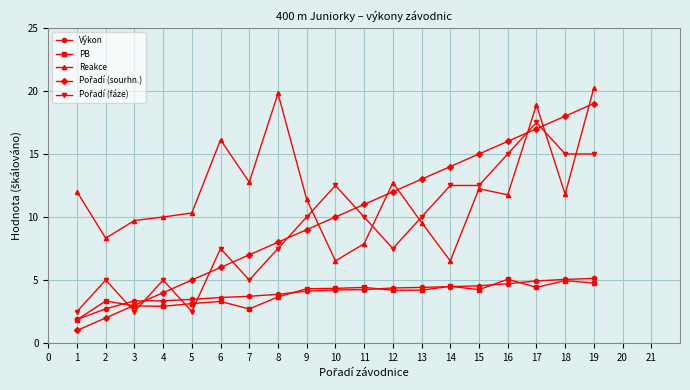

True or false: Výkon and PB intersect in this chart.

True